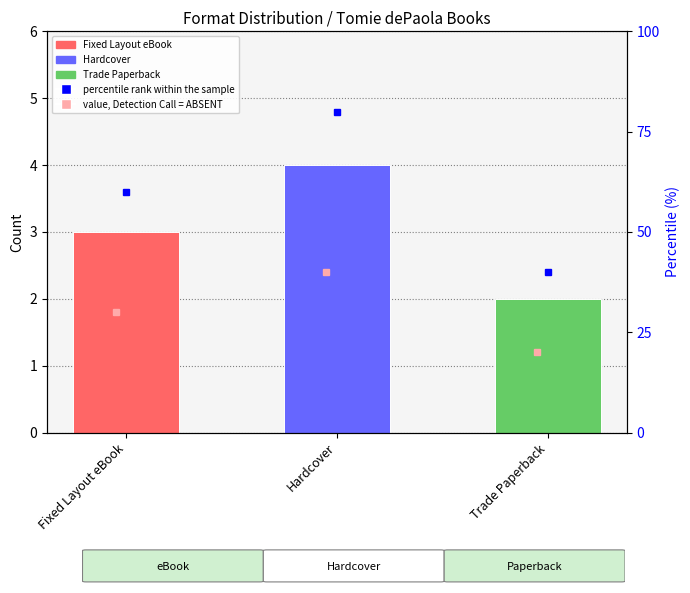

Which has a higher value, Fixed Layout eBook or Trade Paperback?

Fixed Layout eBook